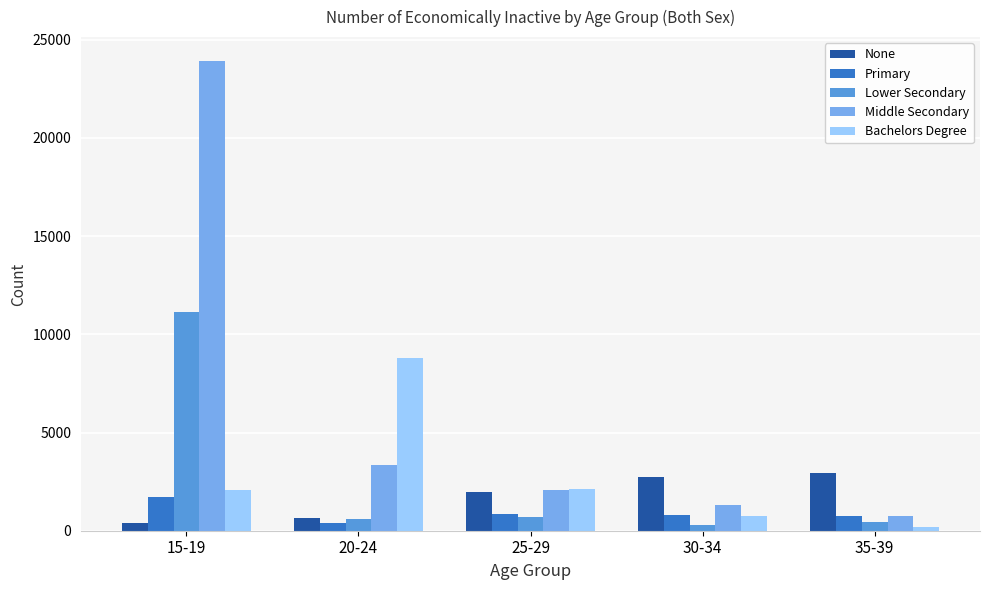

Which series has the largest total across all categories?

Middle Secondary